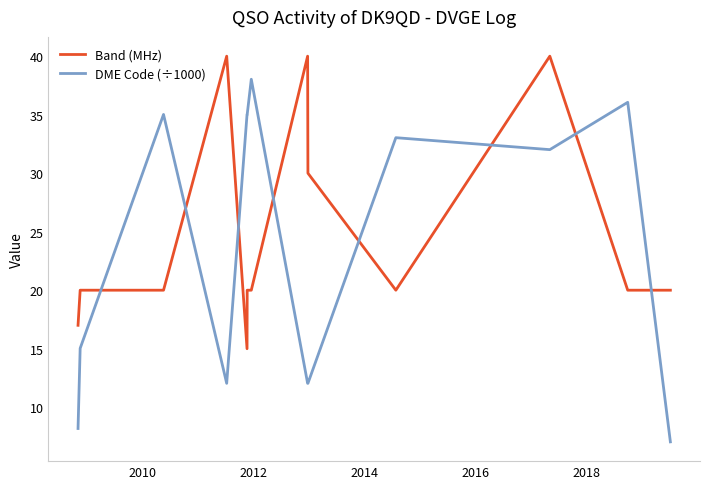

Is the value of DME Code (÷1000) at 2010 greater than the value of Band (MHz) at 12?

No